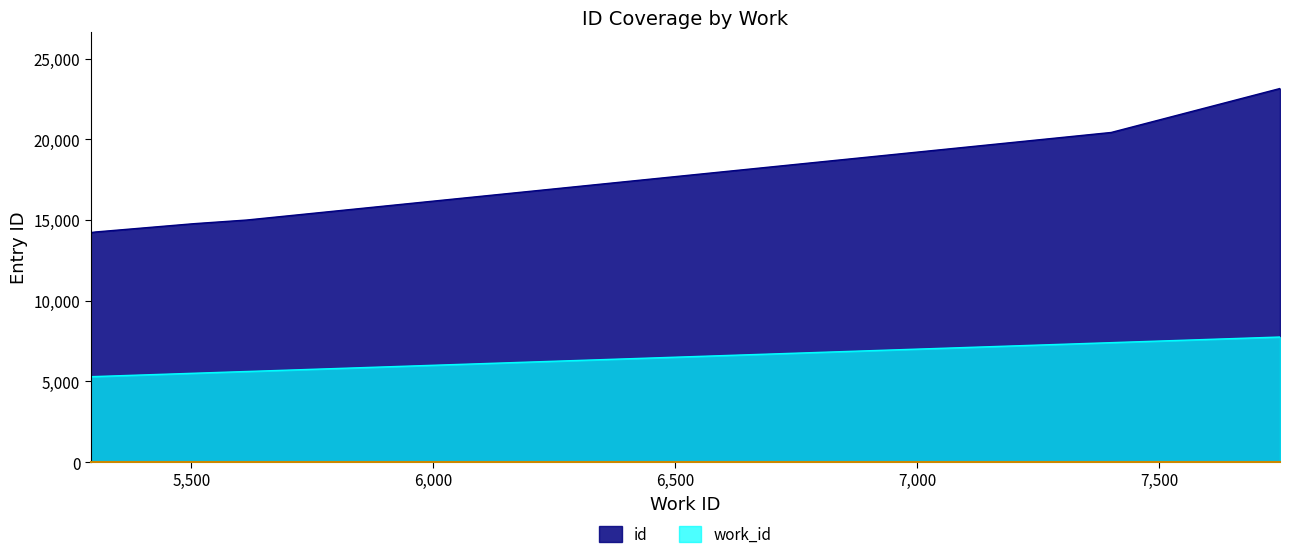

The work_id series shows 11752 at 7750. True or false?

False